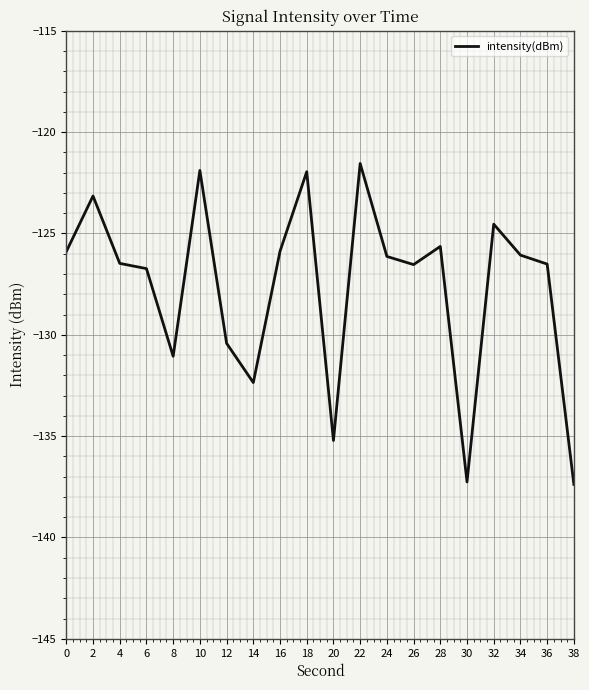

How many interior local peaks (higher than both neighbors) does the data have?

6